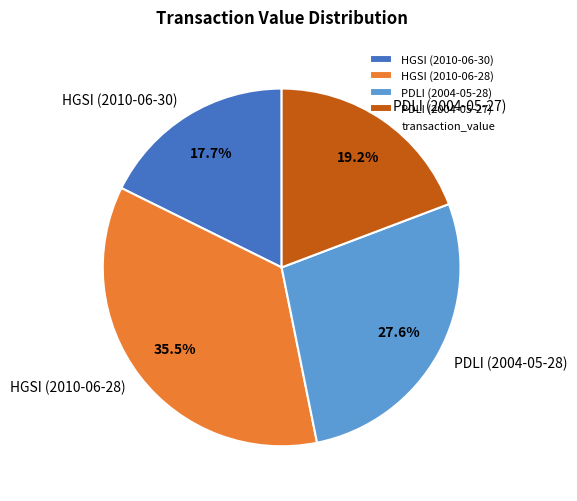

Is PDLI (2004-05-27) the majority of the pie?

No